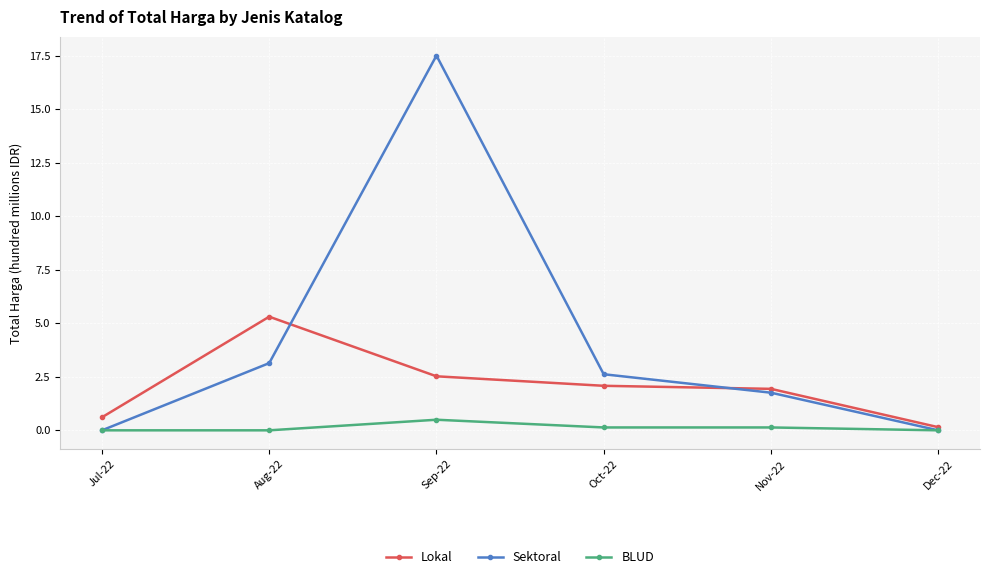

What is the highest value of the BLUD series?

0.5